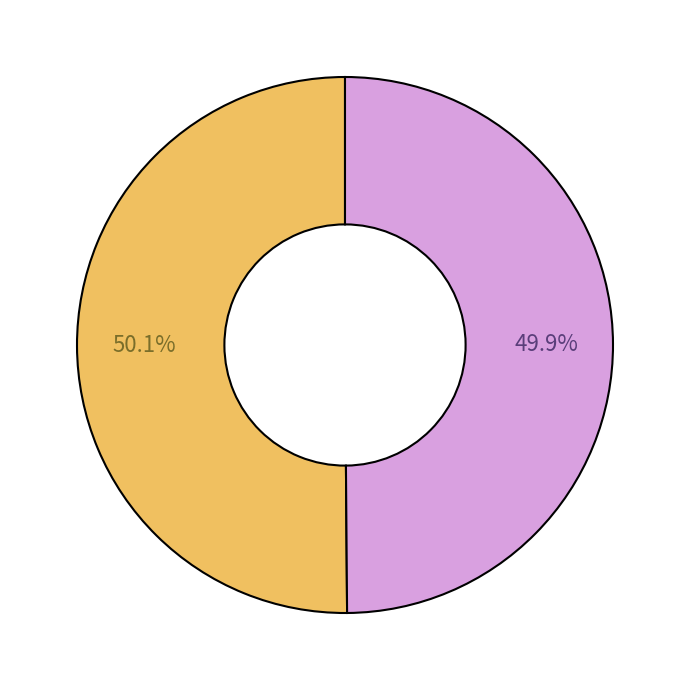

Does any single category account for the majority?

Yes